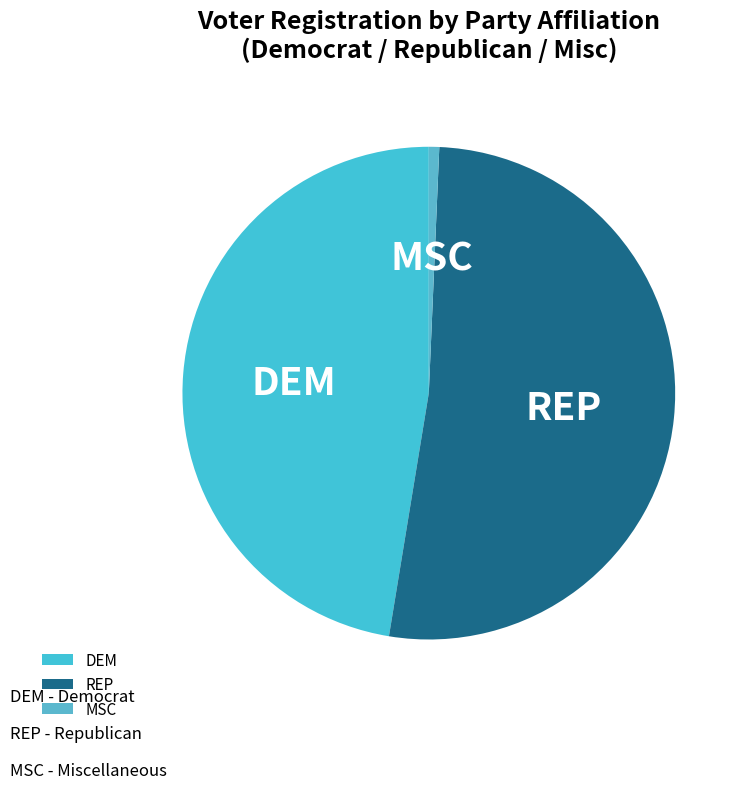

The REP slice represents 52% of the pie. True or false?

True